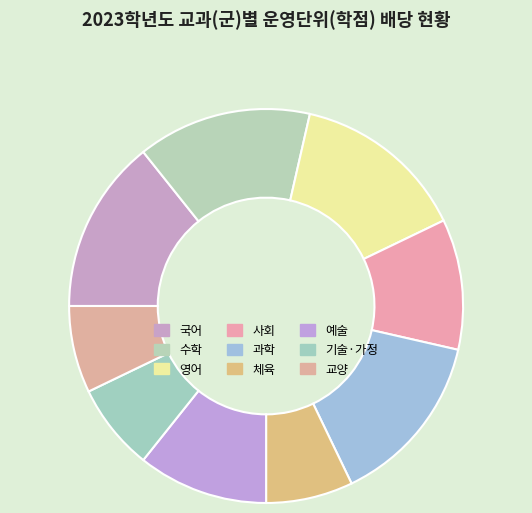

Which slice is the largest?

국어